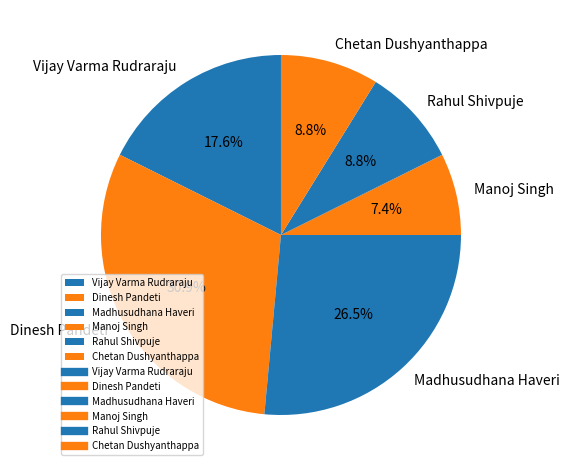

To the nearest percent, what is the average slice percentage?

17%